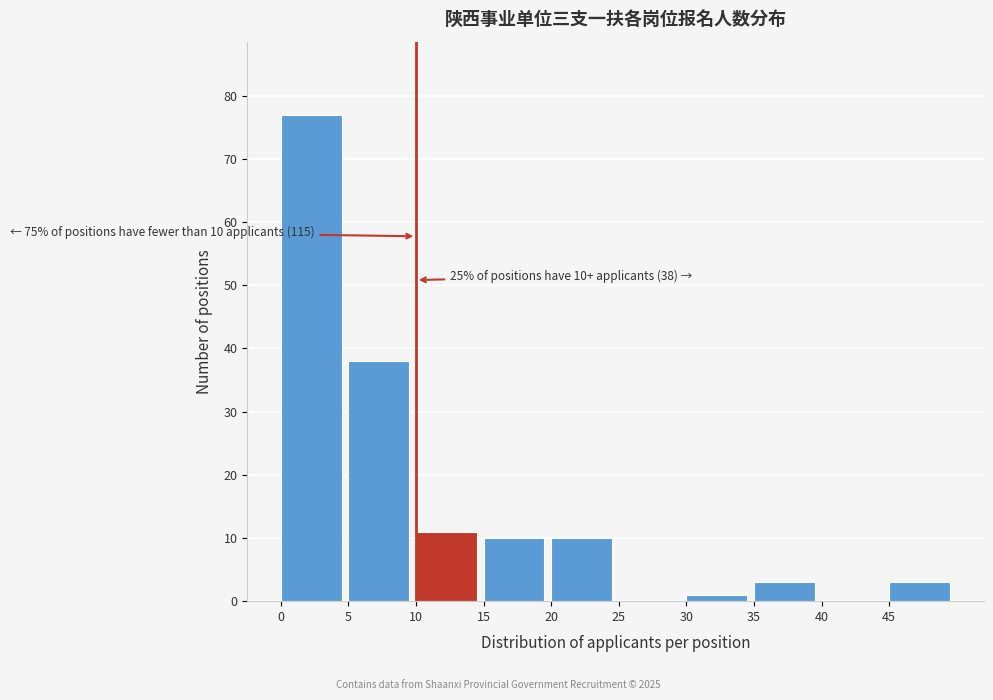

Over which range of the x-axis is the bar tallest?

0 to 5